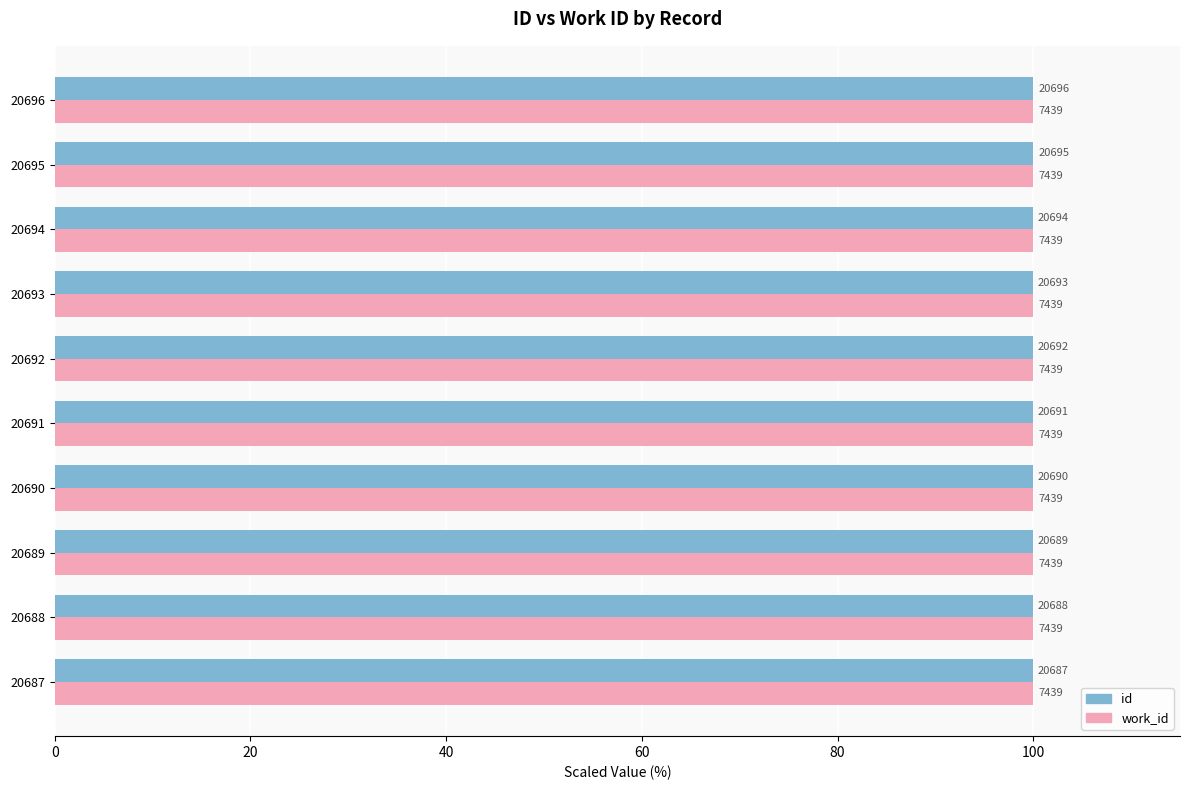

What are all the series names shown in the legend?

id, work_id